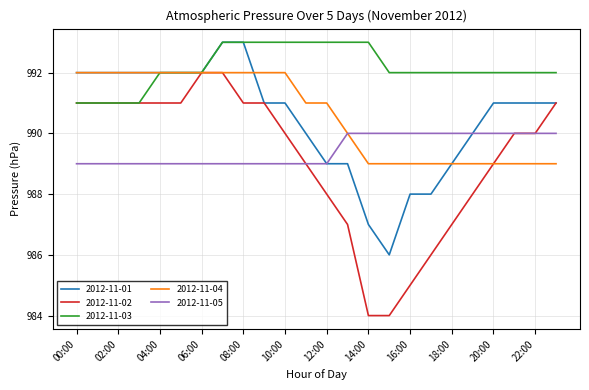

What is the smallest value displayed?

984